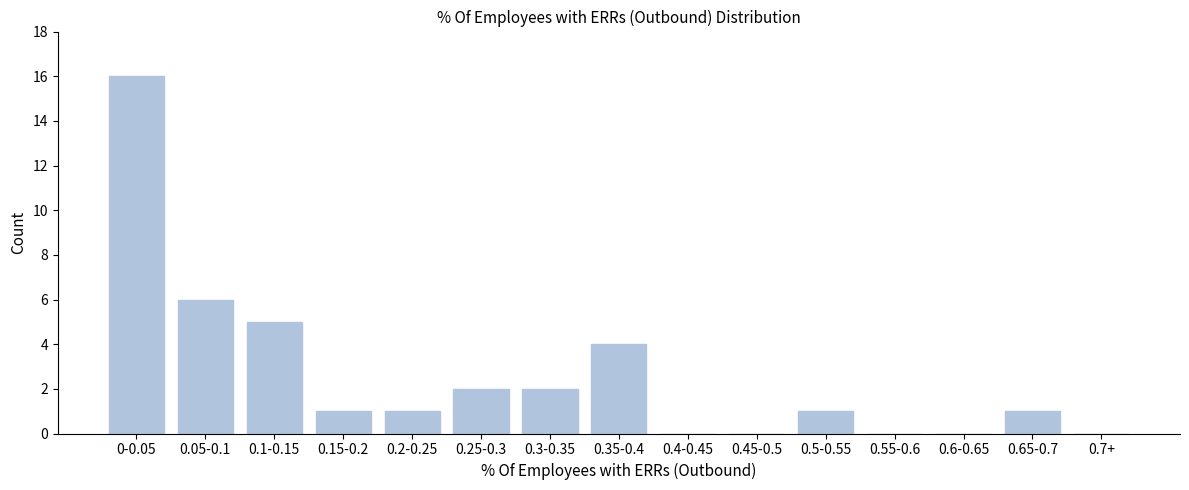

Reading left to right, what are all the values shown in this chart?

0-0.05=16	0.05-0.1=6	0.1-0.15=5	0.15-0.2=1	0.2-0.25=1	0.25-0.3=2	0.3-0.35=2	0.35-0.4=4	0.4-0.45=0	0.45-0.5=0	0.5-0.55=1	0.55-0.6=0	0.6-0.65=0	0.65-0.7=1	0.7+=0